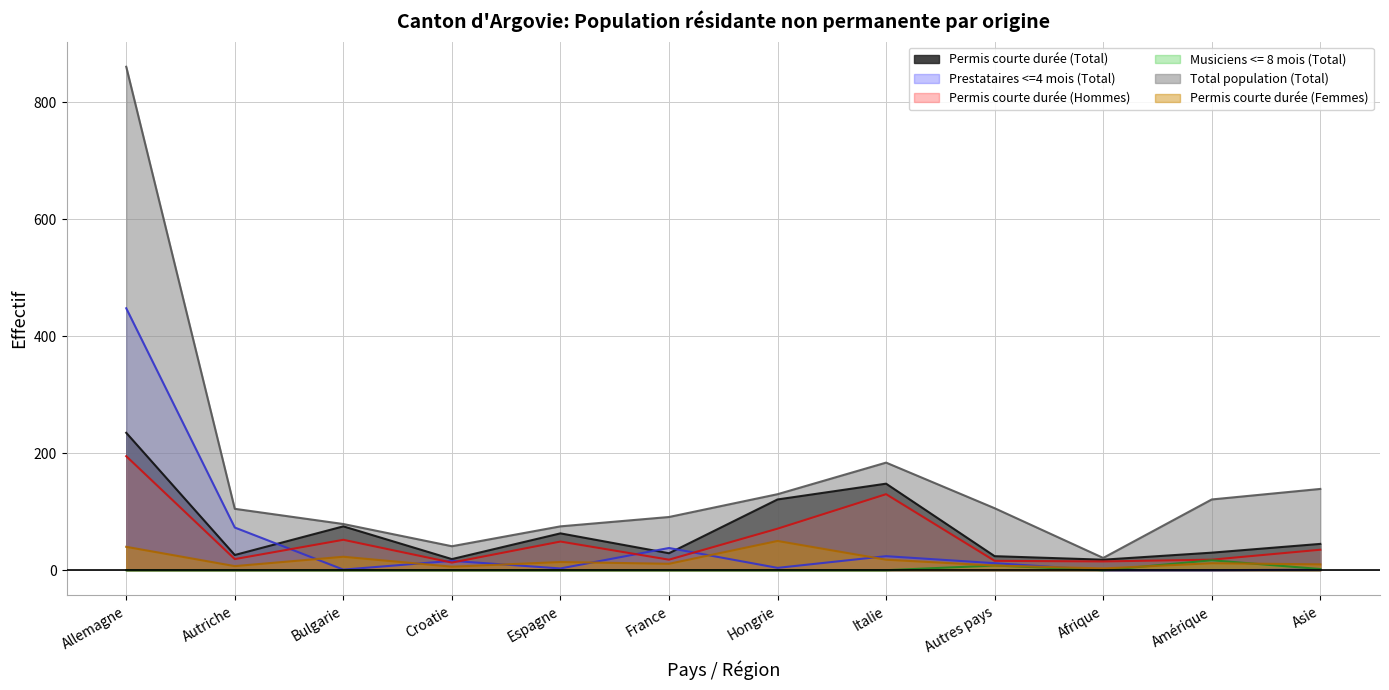

How many interior local peaks does the Permis courte durée (Total) series have?

3